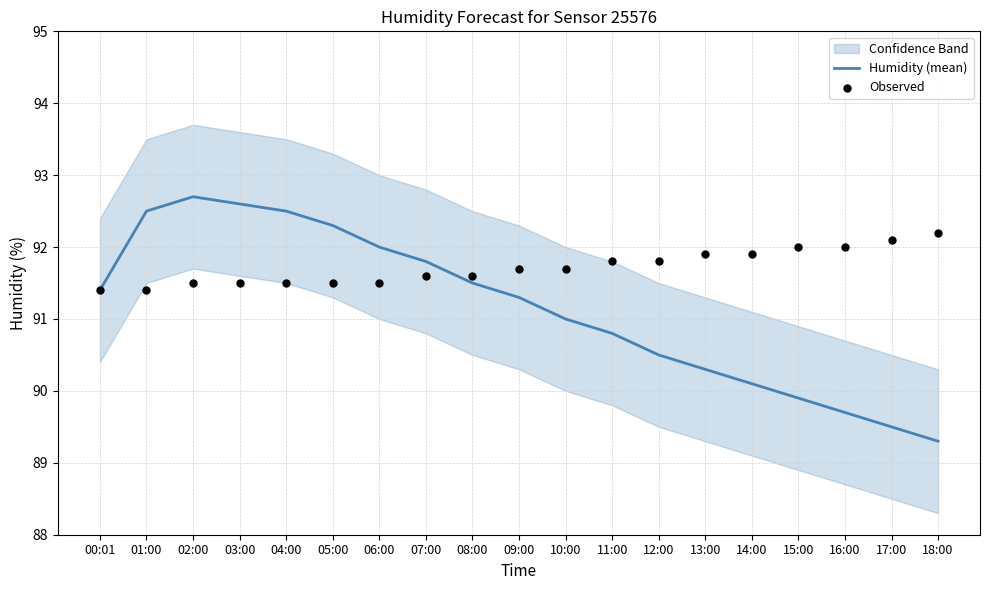

What is the total value across all series at 10:00?

182.7